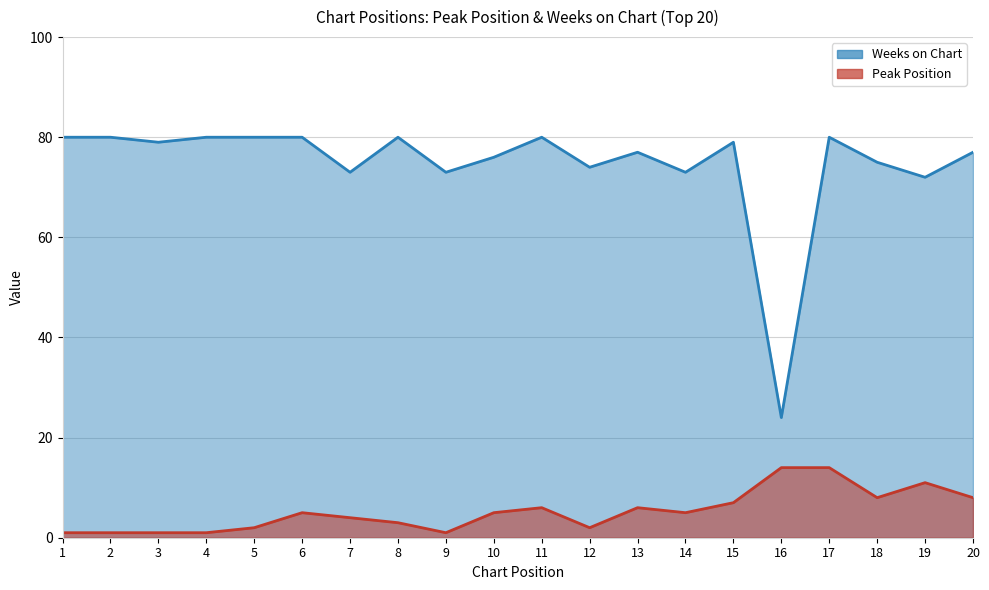

What is the difference between the highest and lowest values at 16?

10